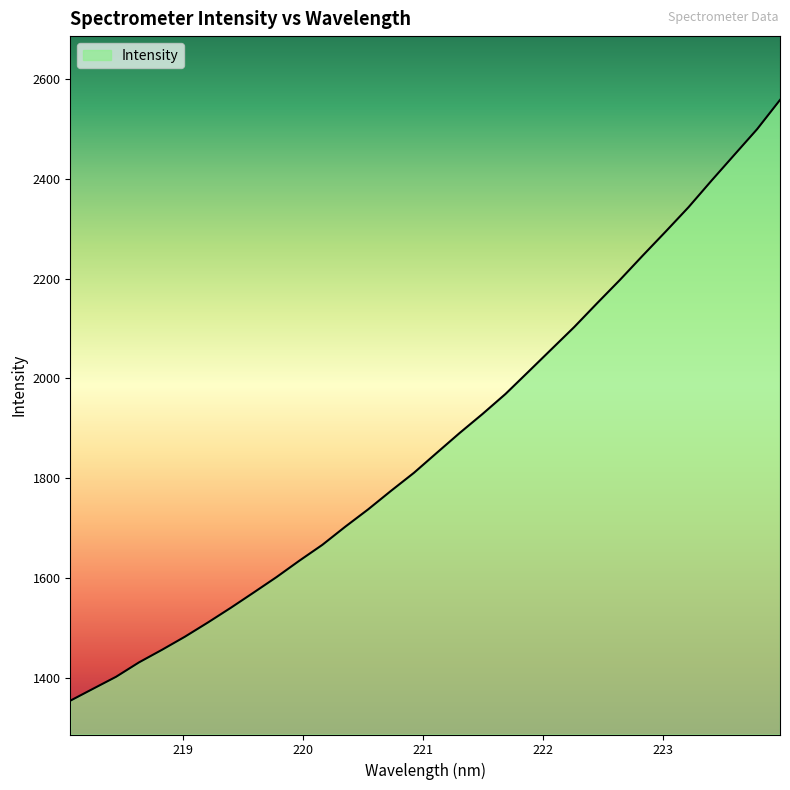

What is the maximum value shown in the chart?

2558.1